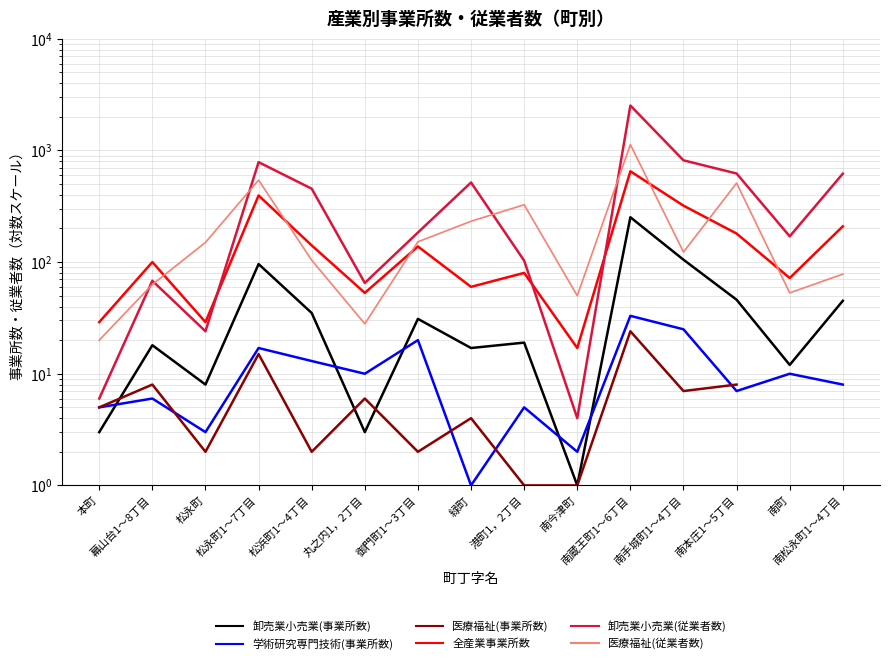

What is the lowest value of the 医療福祉(従業者数) series?

20.0